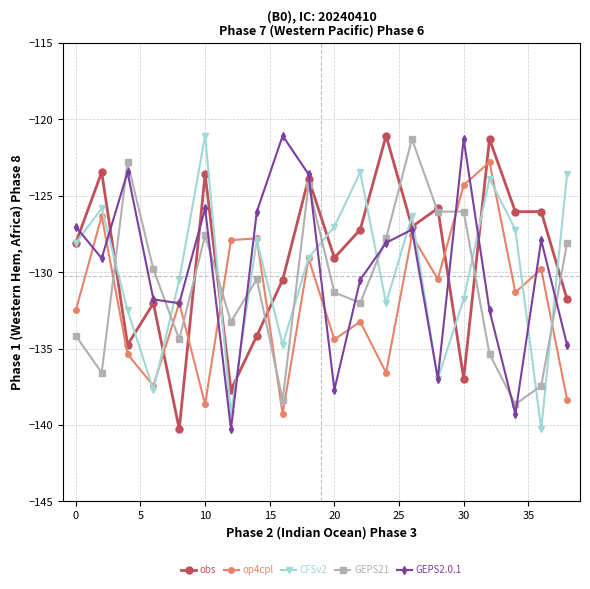

After their last crossing, which series has the higher values: op4cpl or GEPS21?

GEPS21